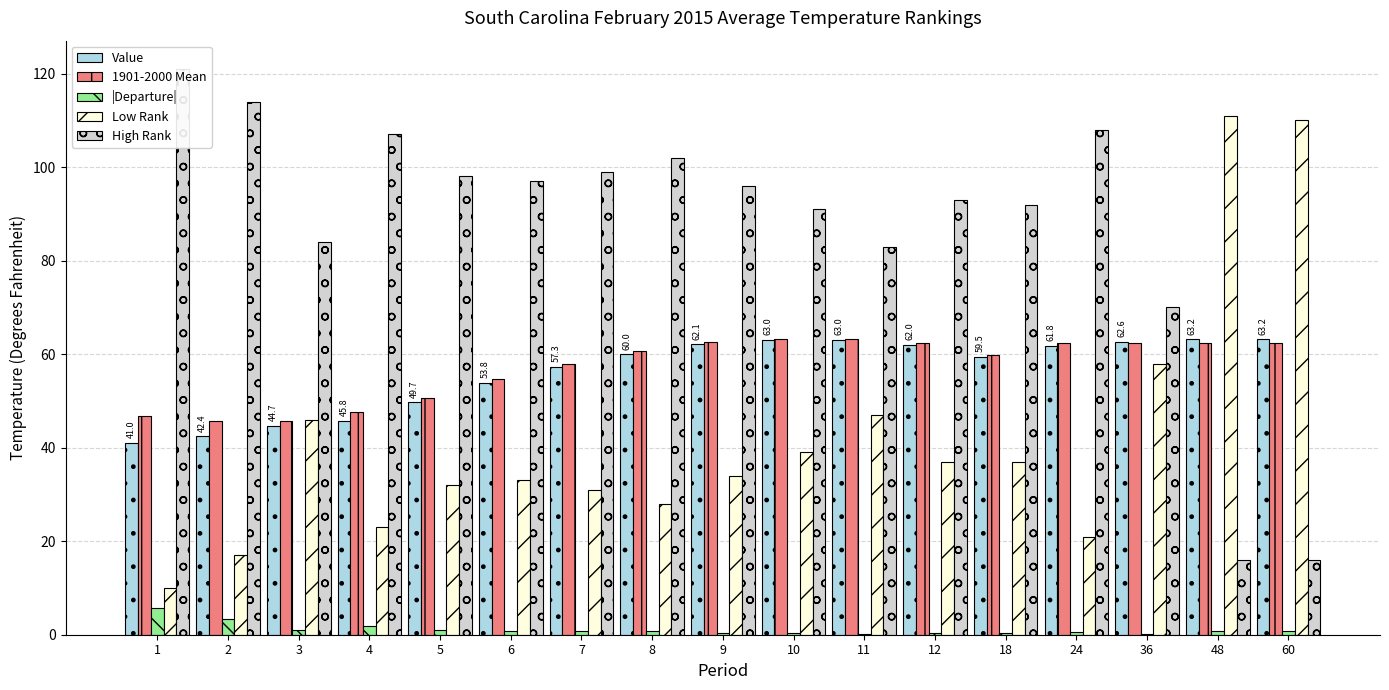

How many series are shown in this chart?

5